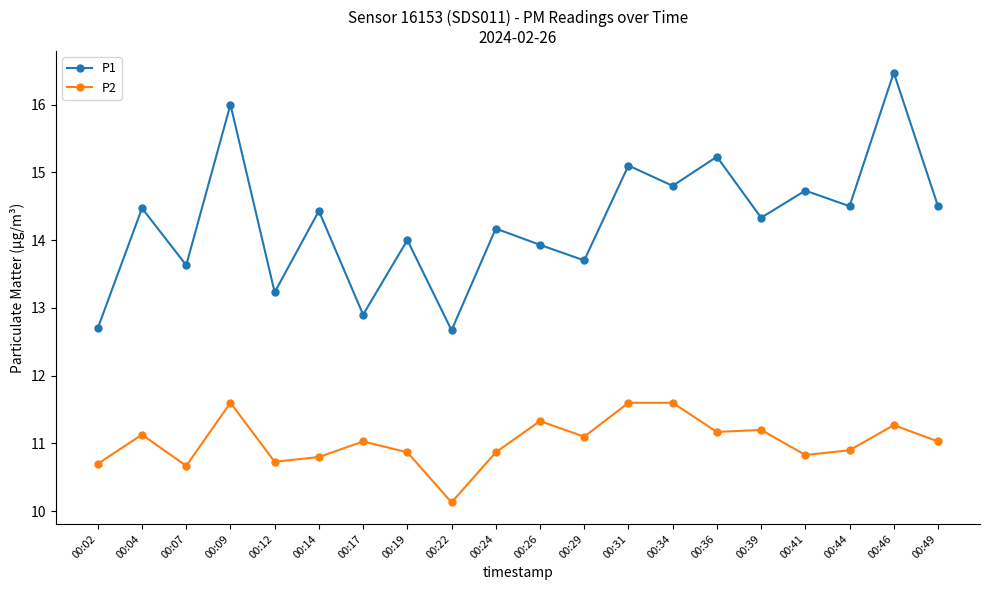

Read the P2 value at 00:39.

11.2